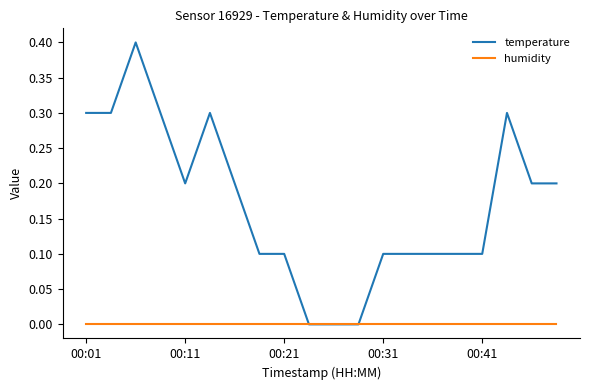

Which series has the largest total across all categories?

temperature